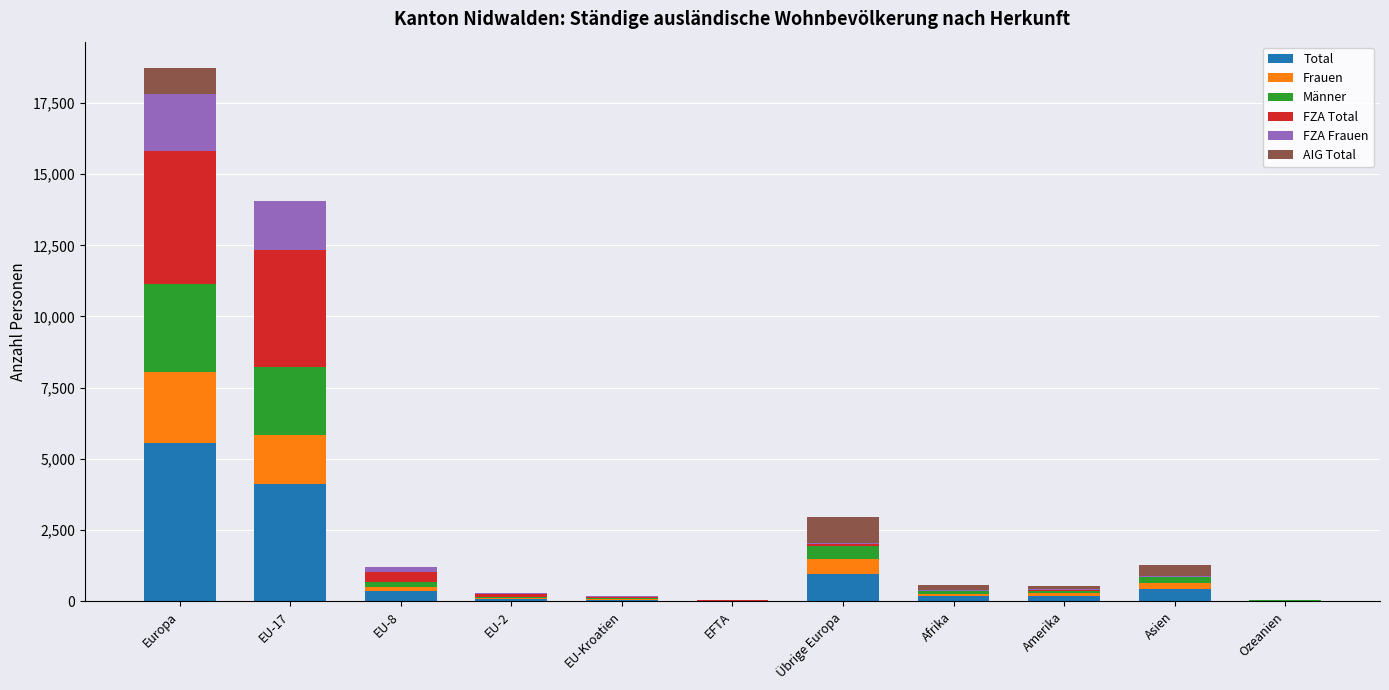

What is the sum of all Total values?

11931